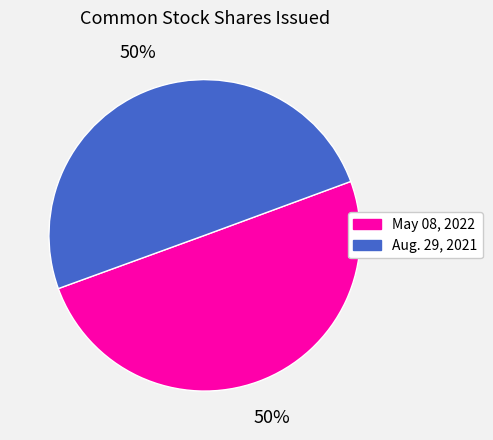

Do May 08, 2022 and Aug. 29, 2021 together represent more than half of the pie?

Yes